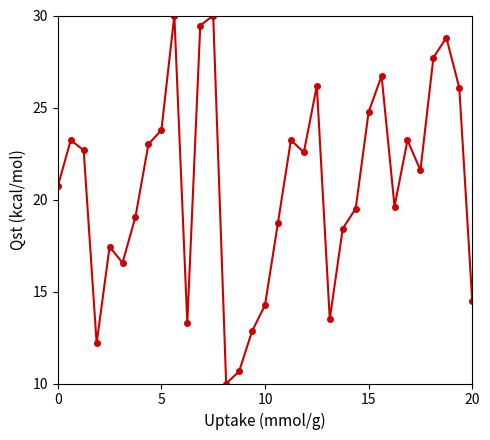

What is the minimum value shown in the chart?

10.0